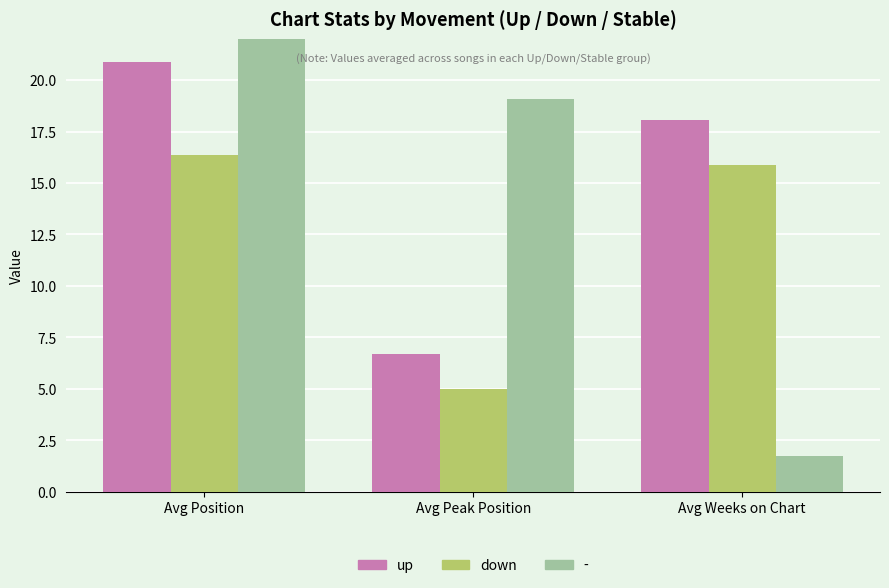

What position from the left is Avg Position?

1